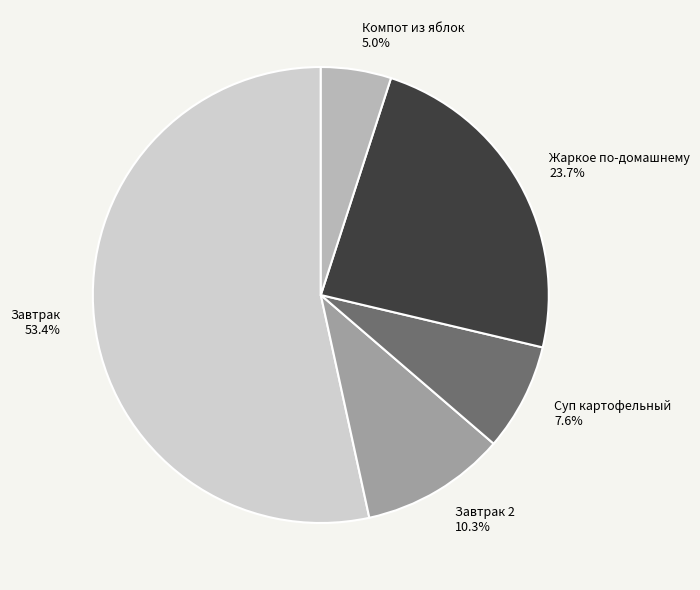

How many segments does this pie chart have?

5